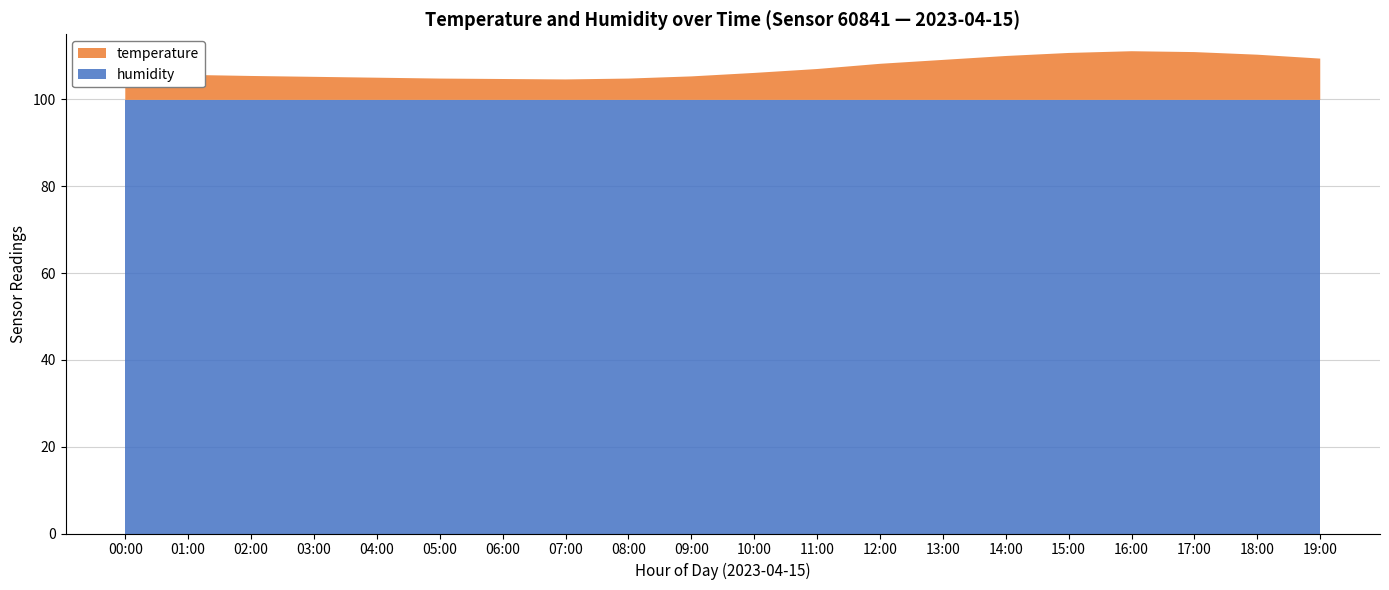

Reading left to right, transcribe all the data shown in this chart.

temperature: 6.6	5.8	5.4	5.1	4.9	4.8	4.7	4.9	5.4	6.2	7.1	8.3	9.2	10.1	10.8	11.2	11.0	10.4	9.5	8.6
humidity: 99.9	99.9	99.9	99.9	99.9	99.9	99.9	99.9	99.9	99.9	99.9	99.9	99.9	99.9	99.9	99.9	99.9	99.9	99.9	99.9